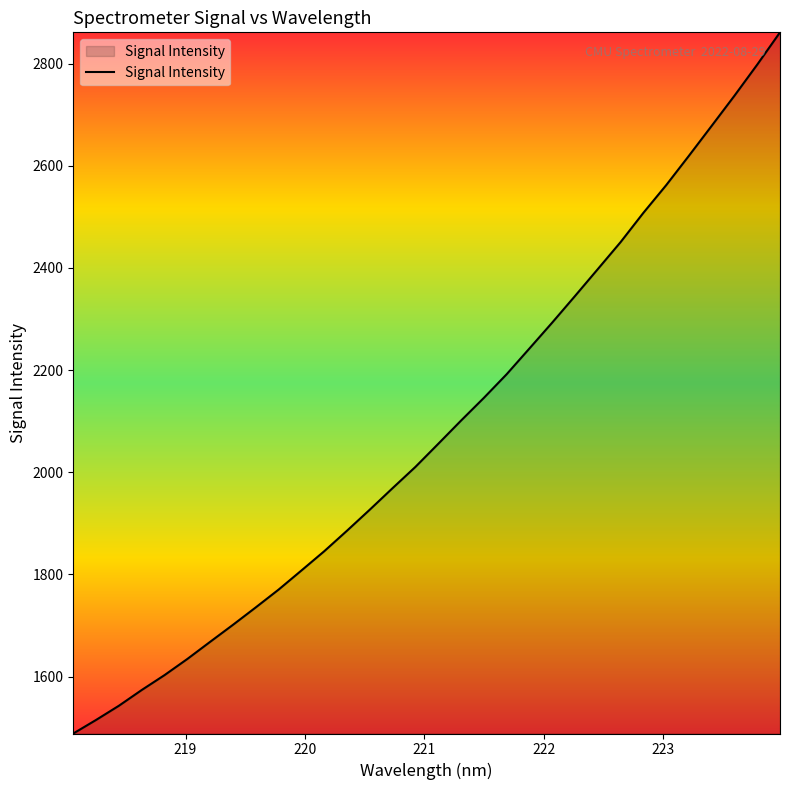

What is the difference between the maximum and minimum values?

1372.9